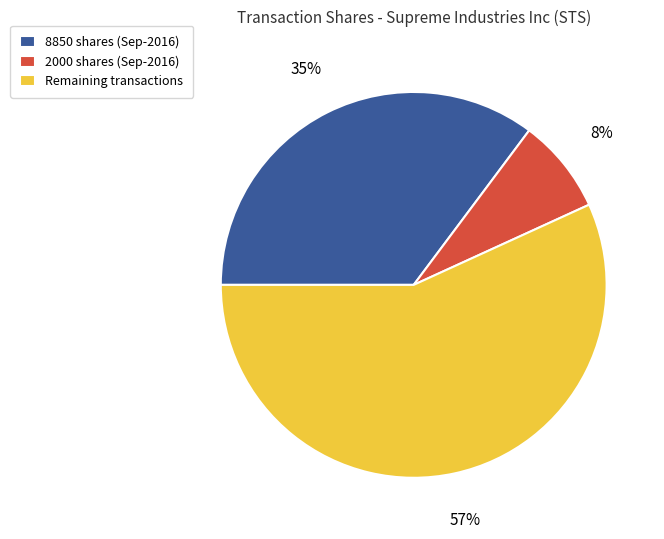

Rank the categories by value from highest to lowest.

Remaining transactions, 8850 shares (Sep-2016), 2000 shares (Sep-2016)